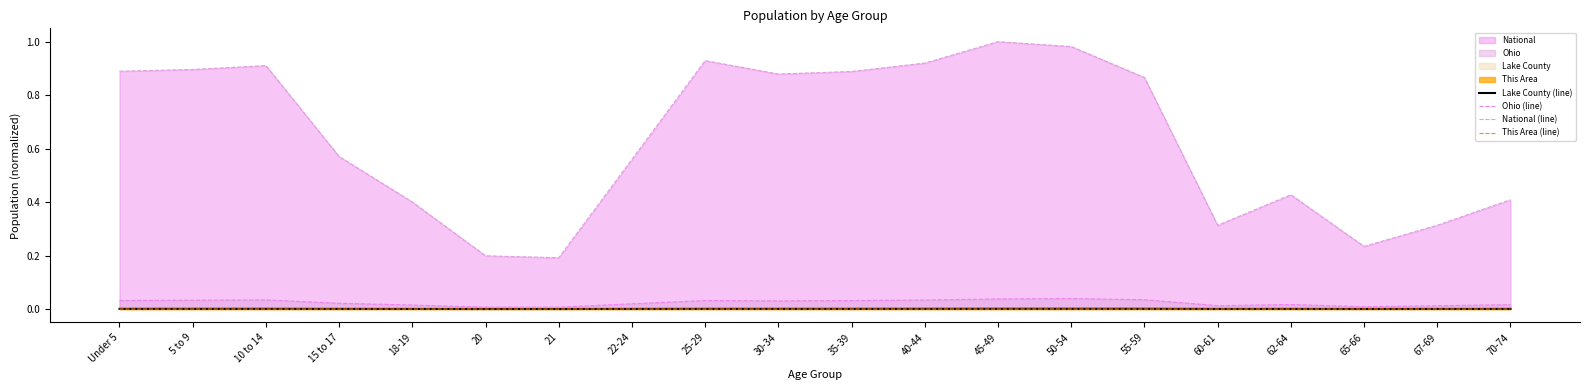

What is the label of the 10th point from the right?

35-39